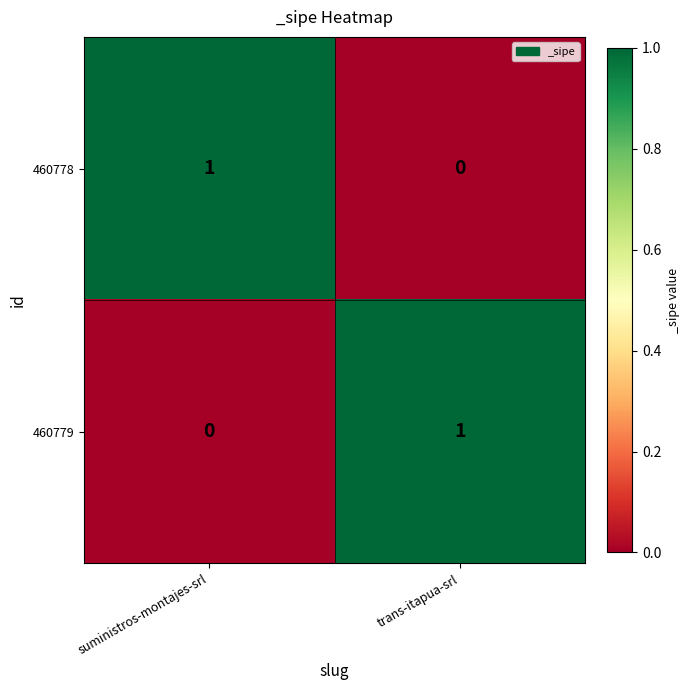

At which label is 460778 closest to 0?

trans-itapua-srl